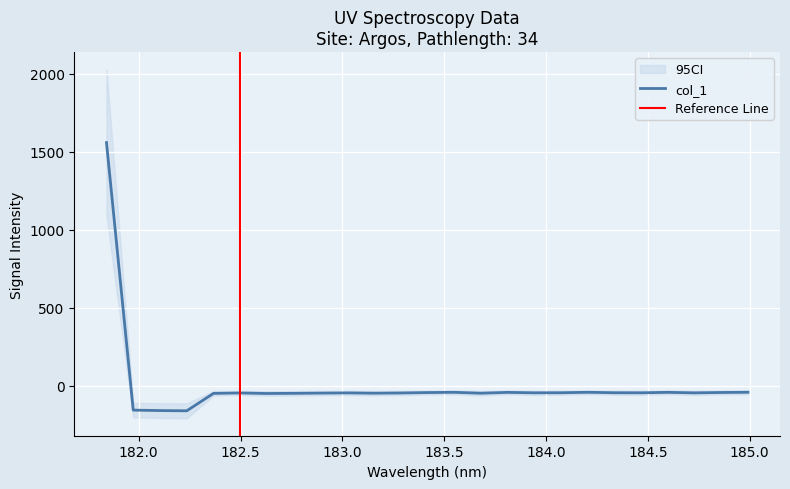

Rank the categories by value from lowest to highest.

182.2359681898, 182.1045947288, 181.9732053322, 182.6299929592, 182.3673257152, 182.7613026778, 183.6800245112, 183.15513622, 182.8925964608, 183.2863821962, 182.498667305, 183.0238743082, 184.7290361848, 183.9423730432, 184.46687888, 184.0735234058, 184.3357763242, 183.4176122368, 184.8600909338, 183.811206745, 184.5979655002, 183.5488263418, 184.2046578328, 184.9911297472, 181.8418